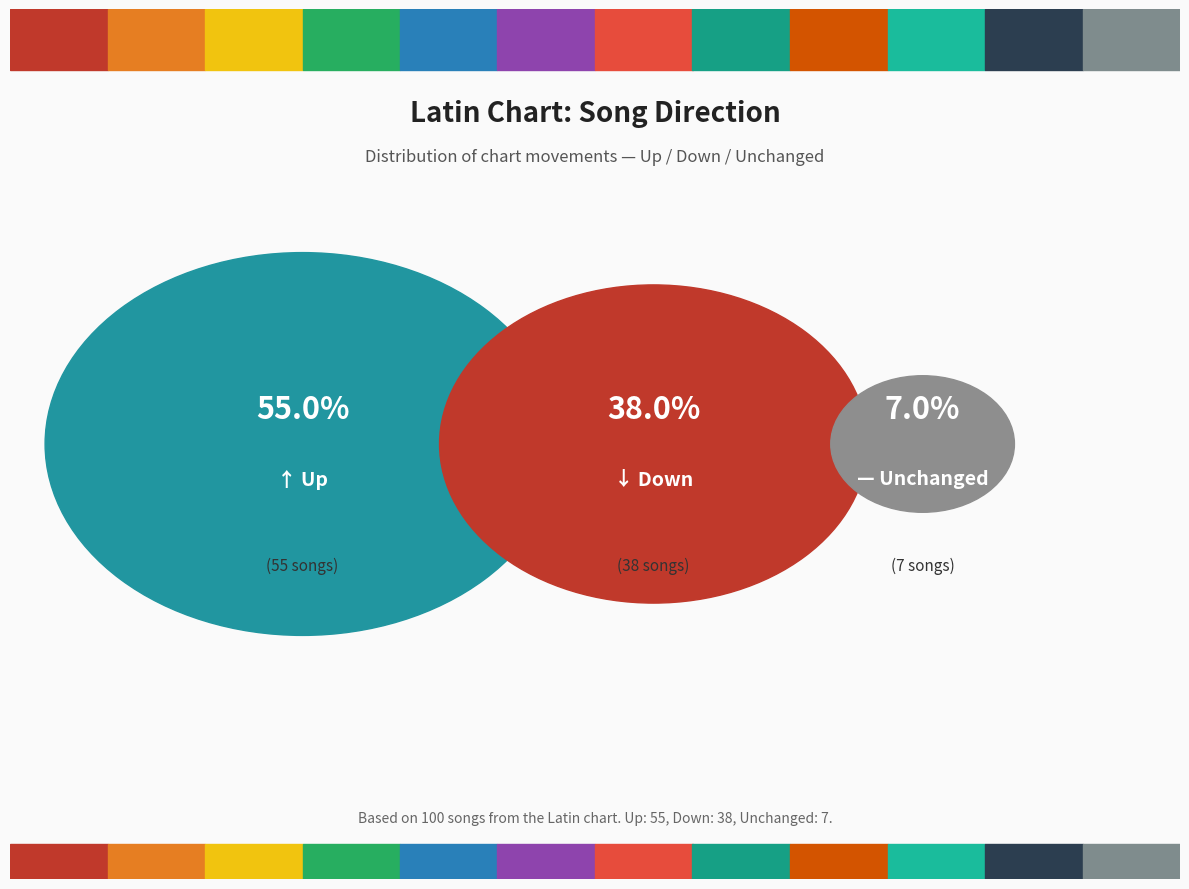

To the nearest percent, what is the difference between the largest and smallest slice percentages?

48%